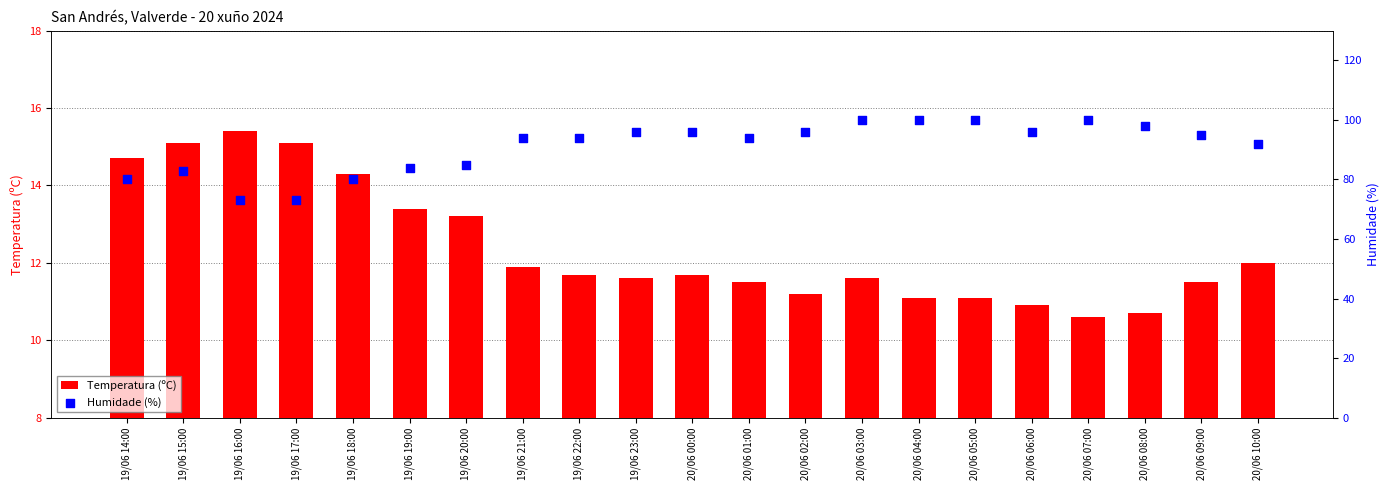

Is the value of Temperatura (ºC) at 20/06 04:00 greater than the value of Humidade (%) at 20/06 02:00?

No